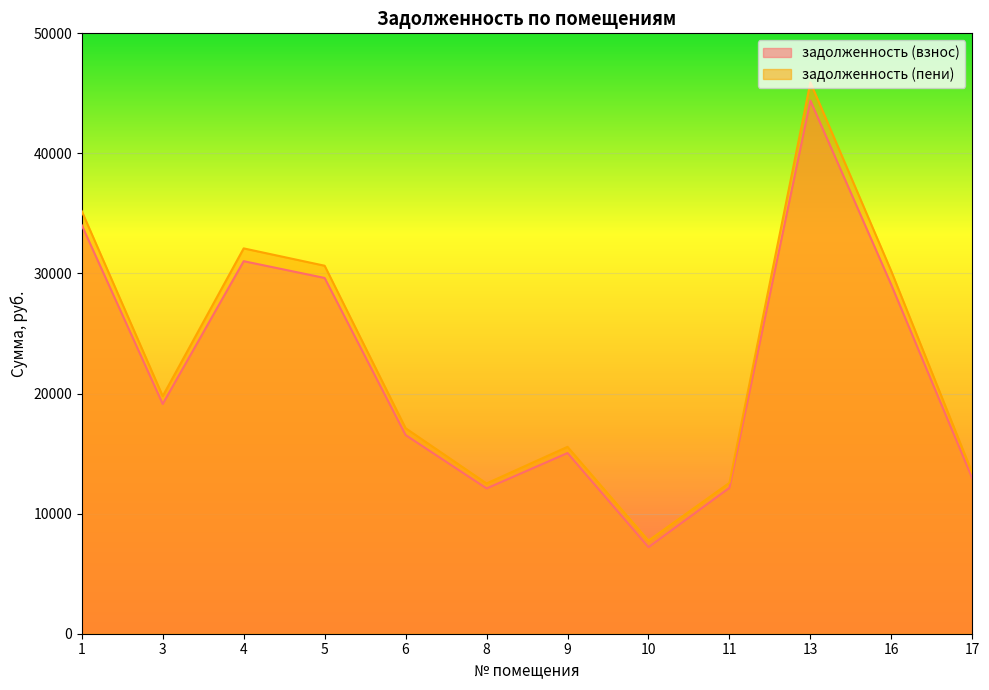

What is the minimum value for задолженность (взнос)?

7209.0